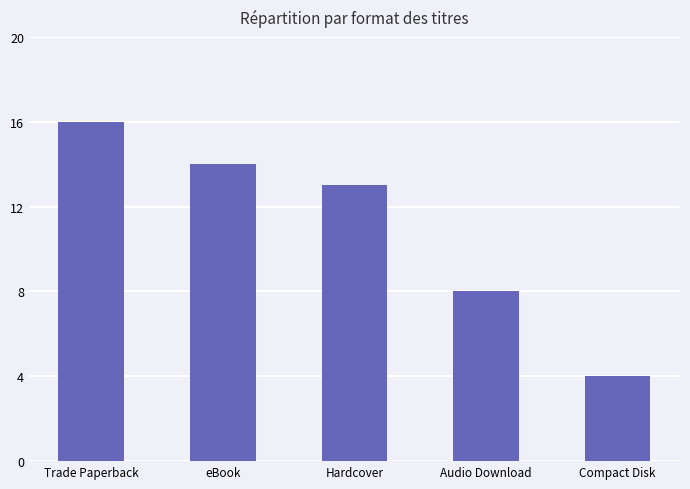

What is the difference between the maximum and second lowest values?

8